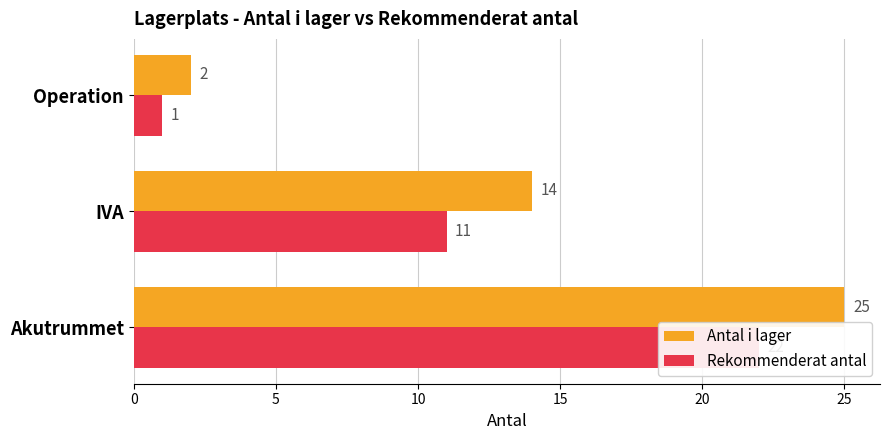

Which series changed the most between Akutrummet and Operation?

Antal i lager